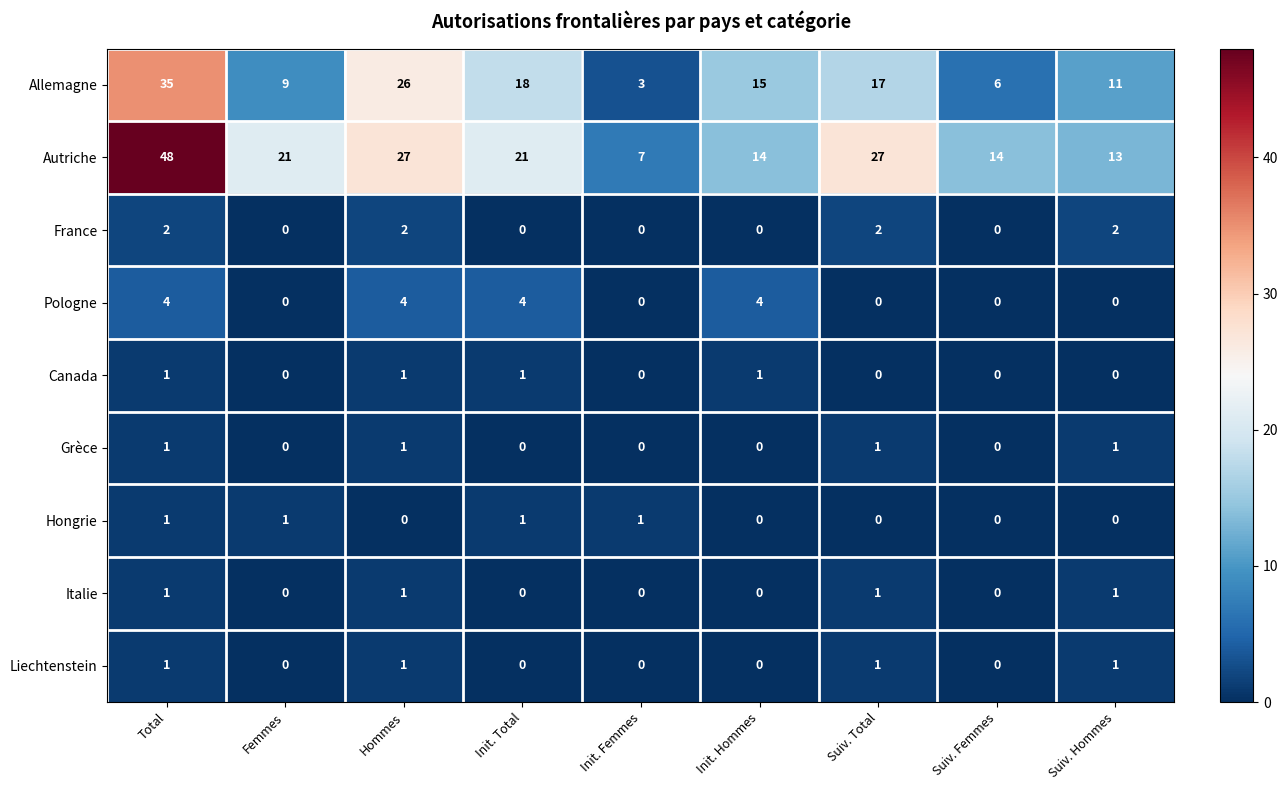

The value of Hongrie at Hommes is 0. True or false?

True